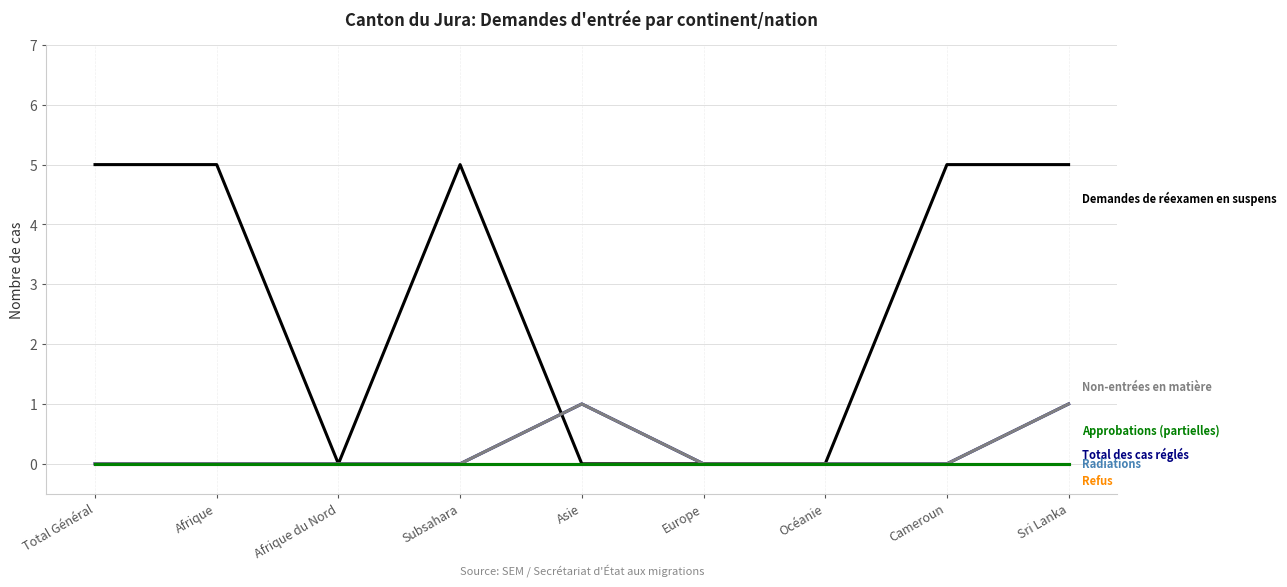

What is the greatest value displayed?

5